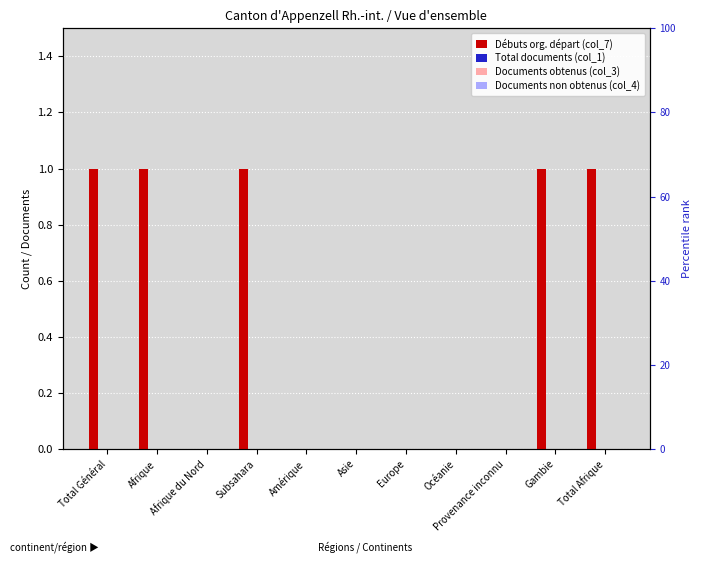

Reading left to right, transcribe all the data shown in this chart.

Débuts org. départ (col_7): Total Général=1	Afrique=1	Afrique du Nord=0	Subsahara=1	Amérique=0	Asie=0	Europe=0	Océanie=0	Provenance inconnu=0	Gambie=1	Total Afrique=1
Total documents (col_1): Total Général=0	Afrique=0	Afrique du Nord=0	Subsahara=0	Amérique=0	Asie=0	Europe=0	Océanie=0	Provenance inconnu=0	Gambie=0	Total Afrique=0
Documents obtenus (col_3): Total Général=0	Afrique=0	Afrique du Nord=0	Subsahara=0	Amérique=0	Asie=0	Europe=0	Océanie=0	Provenance inconnu=0	Gambie=0	Total Afrique=0
Documents non obtenus (col_4): Total Général=0	Afrique=0	Afrique du Nord=0	Subsahara=0	Amérique=0	Asie=0	Europe=0	Océanie=0	Provenance inconnu=0	Gambie=0	Total Afrique=0